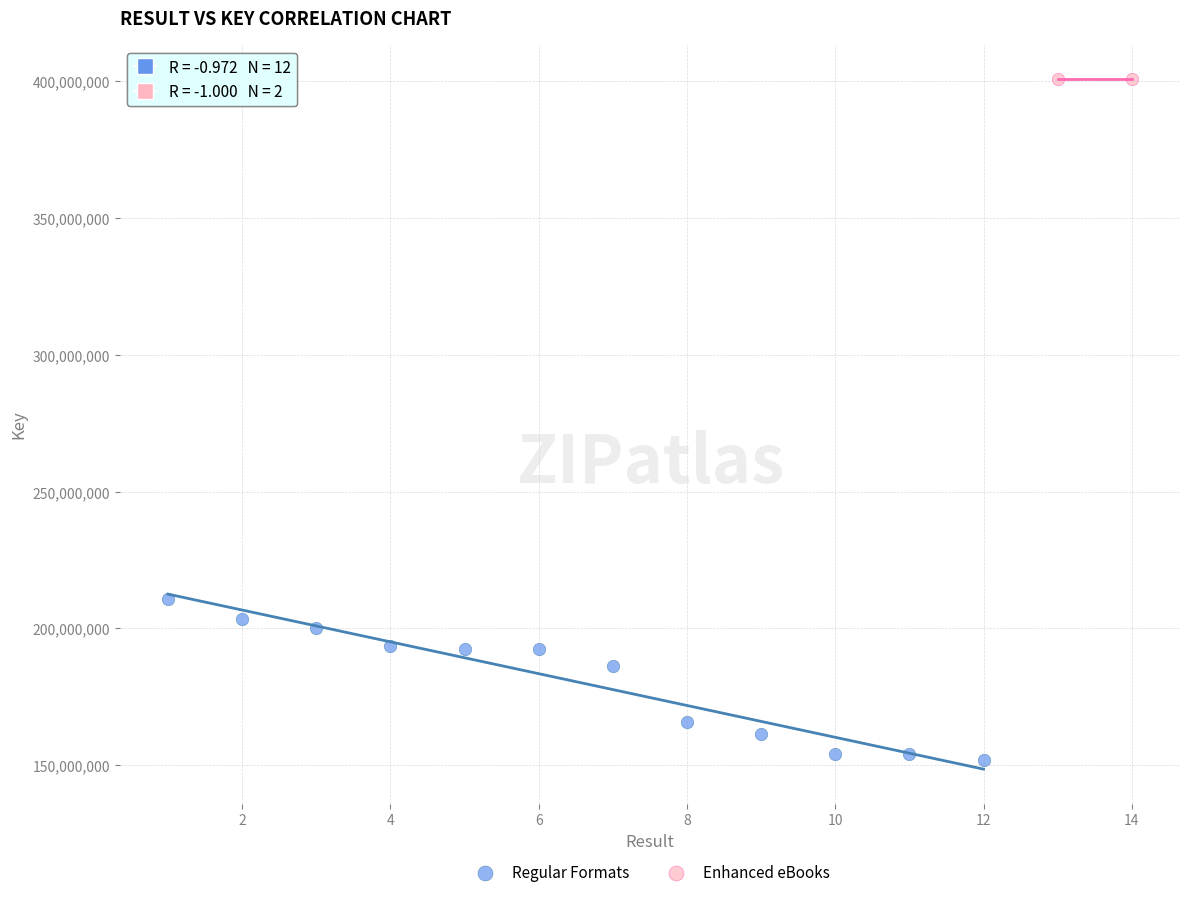

Which series reaches the maximum Y coordinate?

Enhanced eBooks